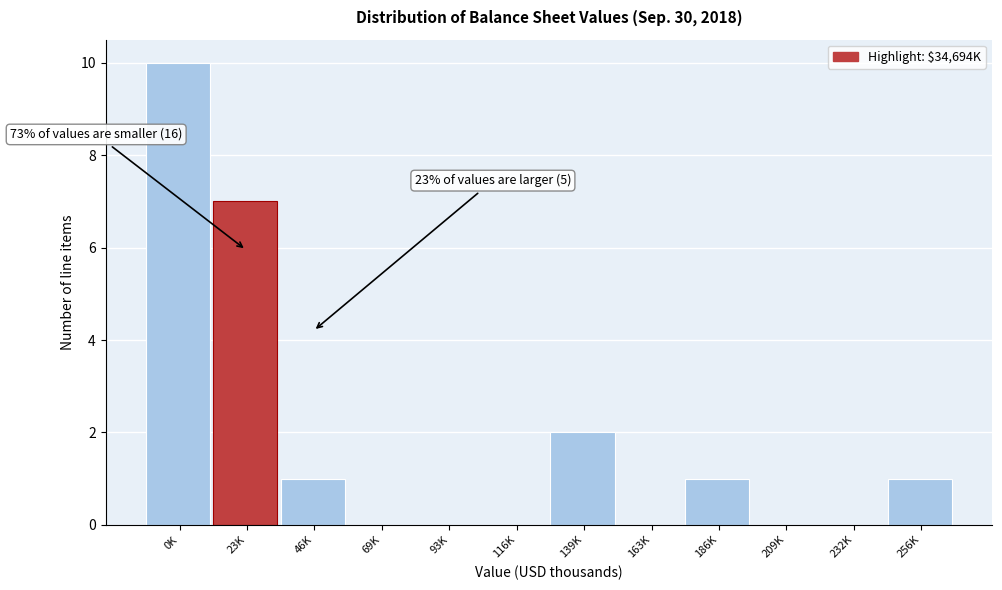

Reading right to left, extract all data points from this chart.

256K=1	232K=0	209K=0	186K=1	163K=0	139K=2	116K=0	93K=0	69K=0	46K=1	23K=7	0K=10